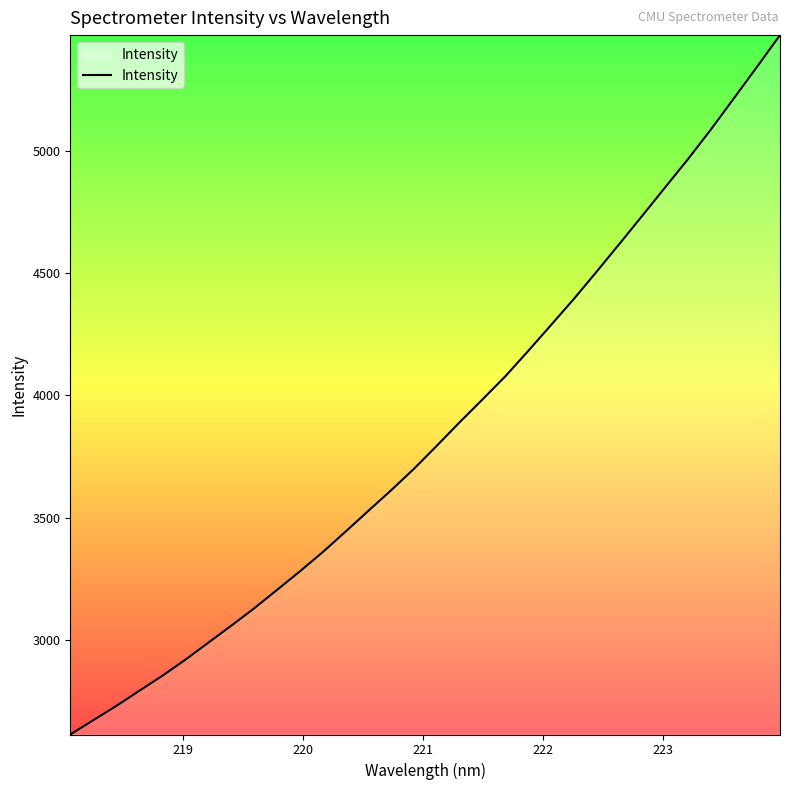

What is the minimum value shown in the chart?

2611.7